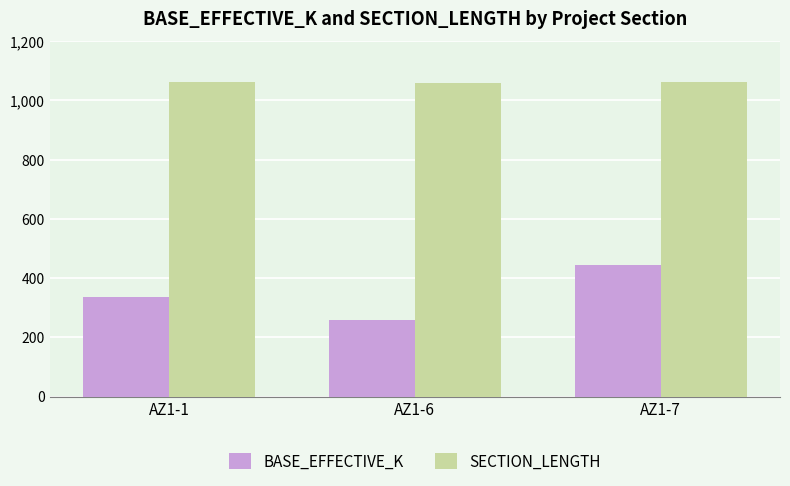

The value of SECTION_LENGTH at AZ1-7 is 1545. True or false?

False